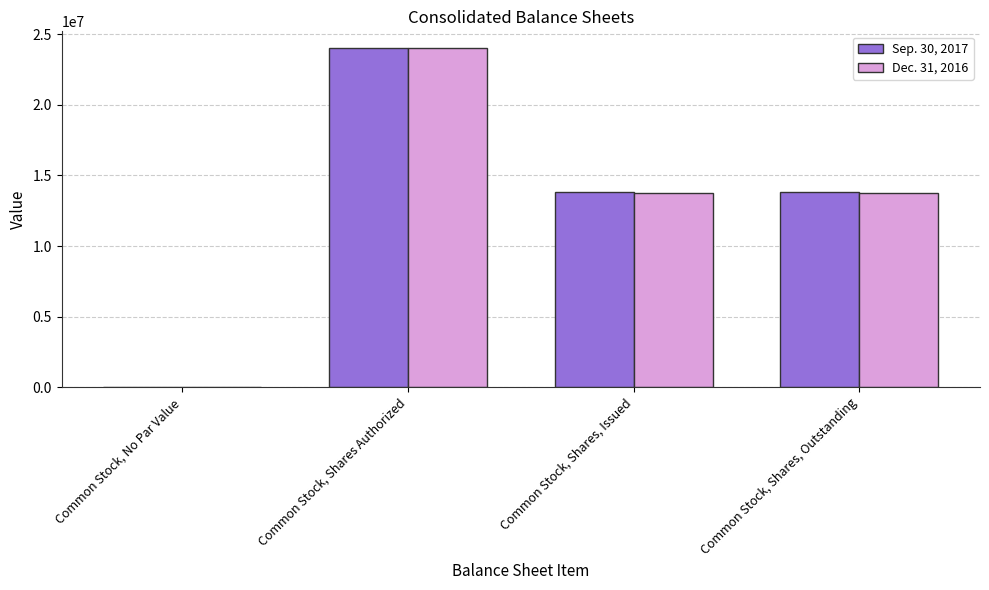

Is it true that Sep. 30, 2017 equals 10320649 at Common Stock, No Par Value?

False